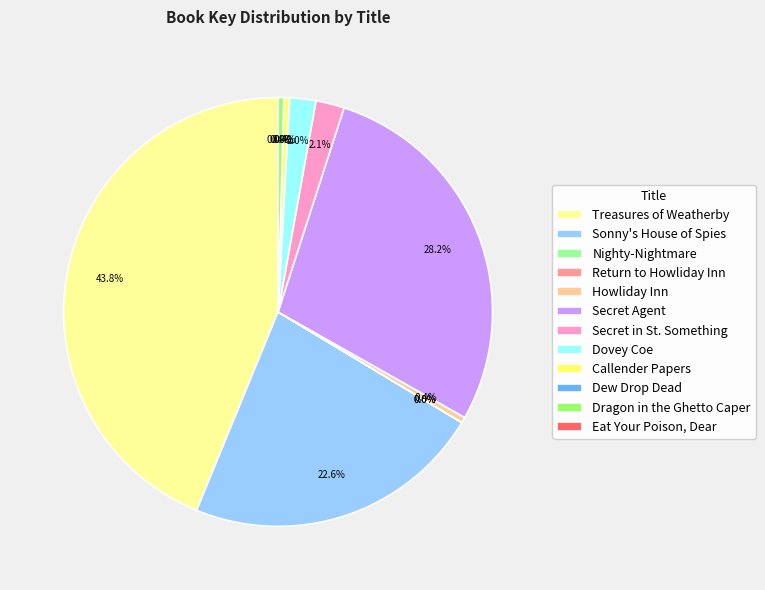

To the nearest percent, what is the difference between the Secret in St. Something and Callender Papers slice percentages?

2%